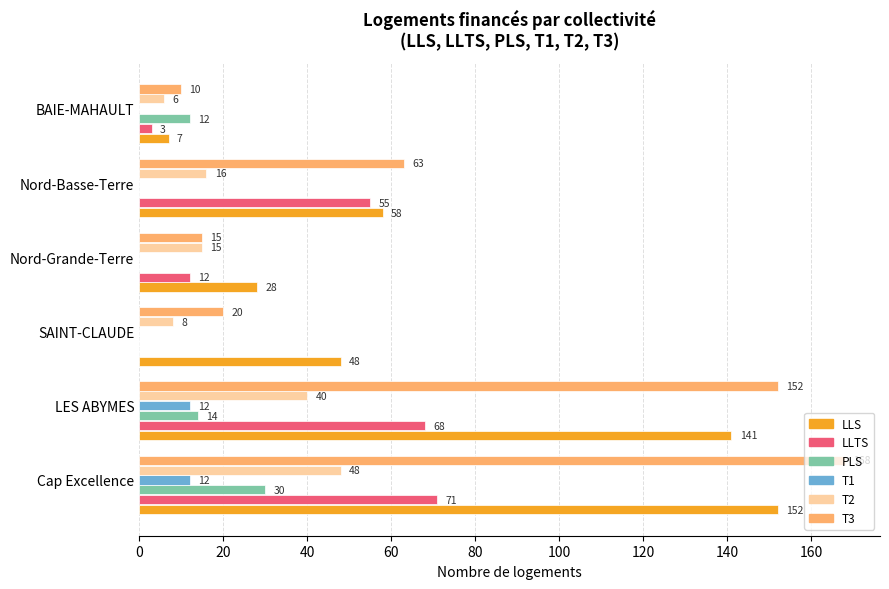

The T3 series shows 168 at Cap Excellence. True or false?

True